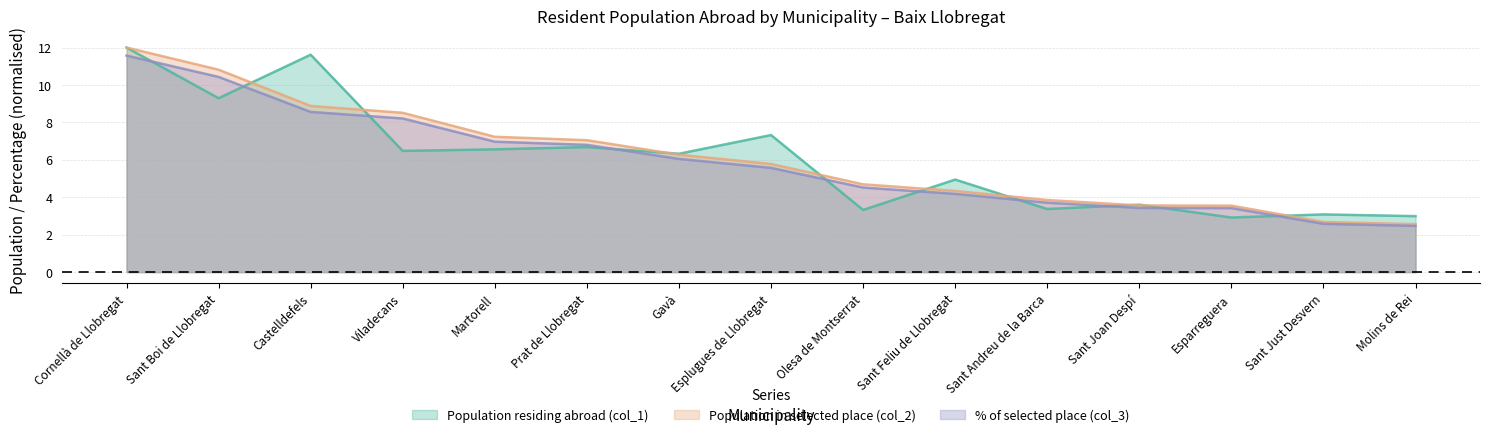

Where do Population residing abroad (col_1) and % of selected place (col_3) first cross each other?

Cornellà de Llobregat and Sant Boi de Llobregat